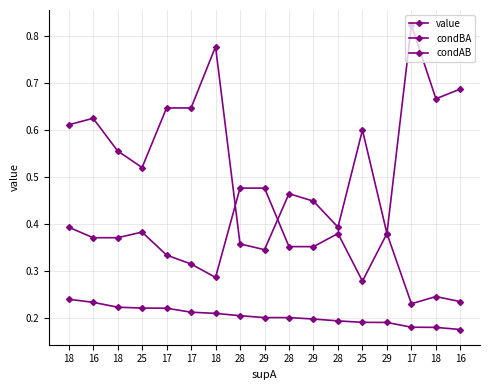

How many lines are shown in the chart?

3